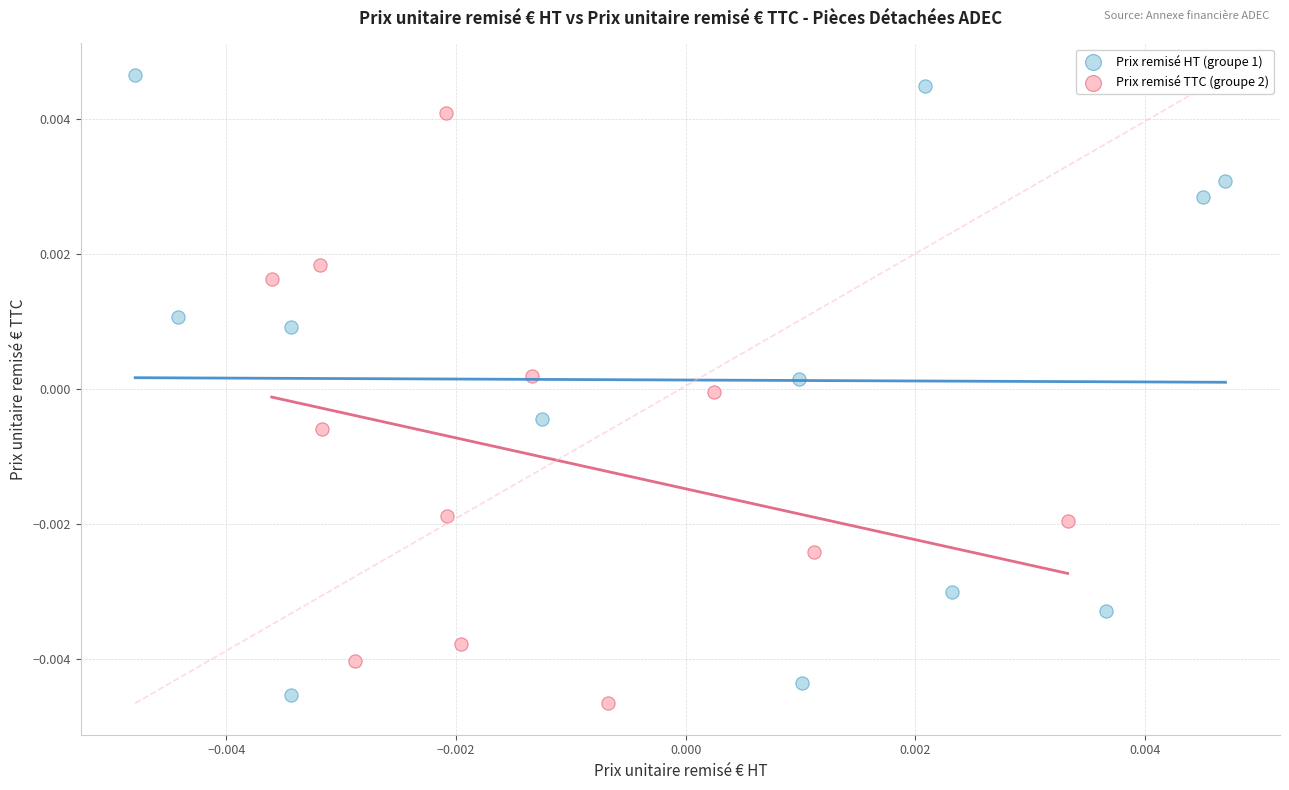

Which series reaches the maximum Y coordinate?

Prix remisé HT (groupe 1)